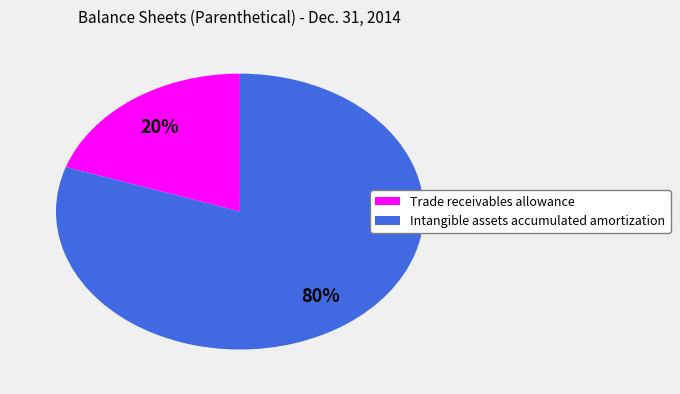

To the nearest percent, what percentage of the pie is Trade receivables allowance?

20%